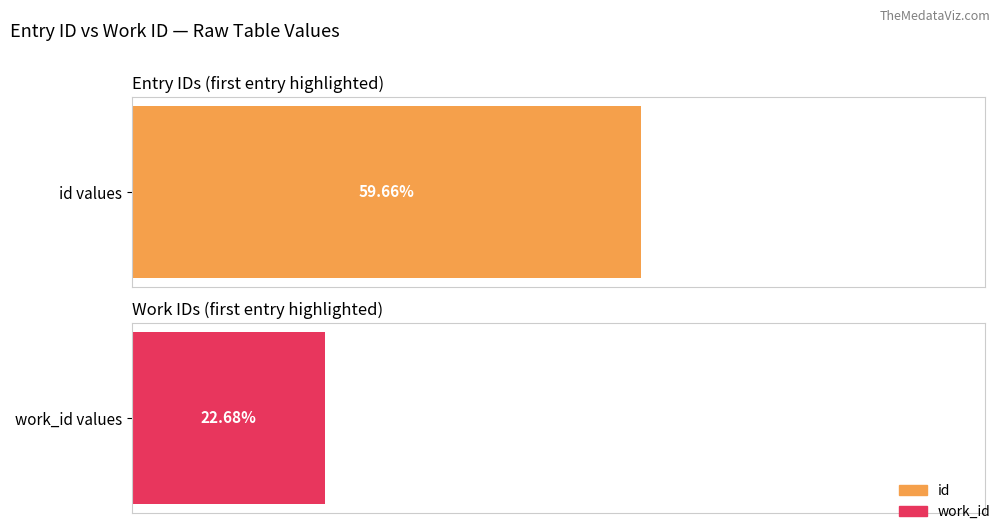

Which series has the largest range (max minus min)?

id